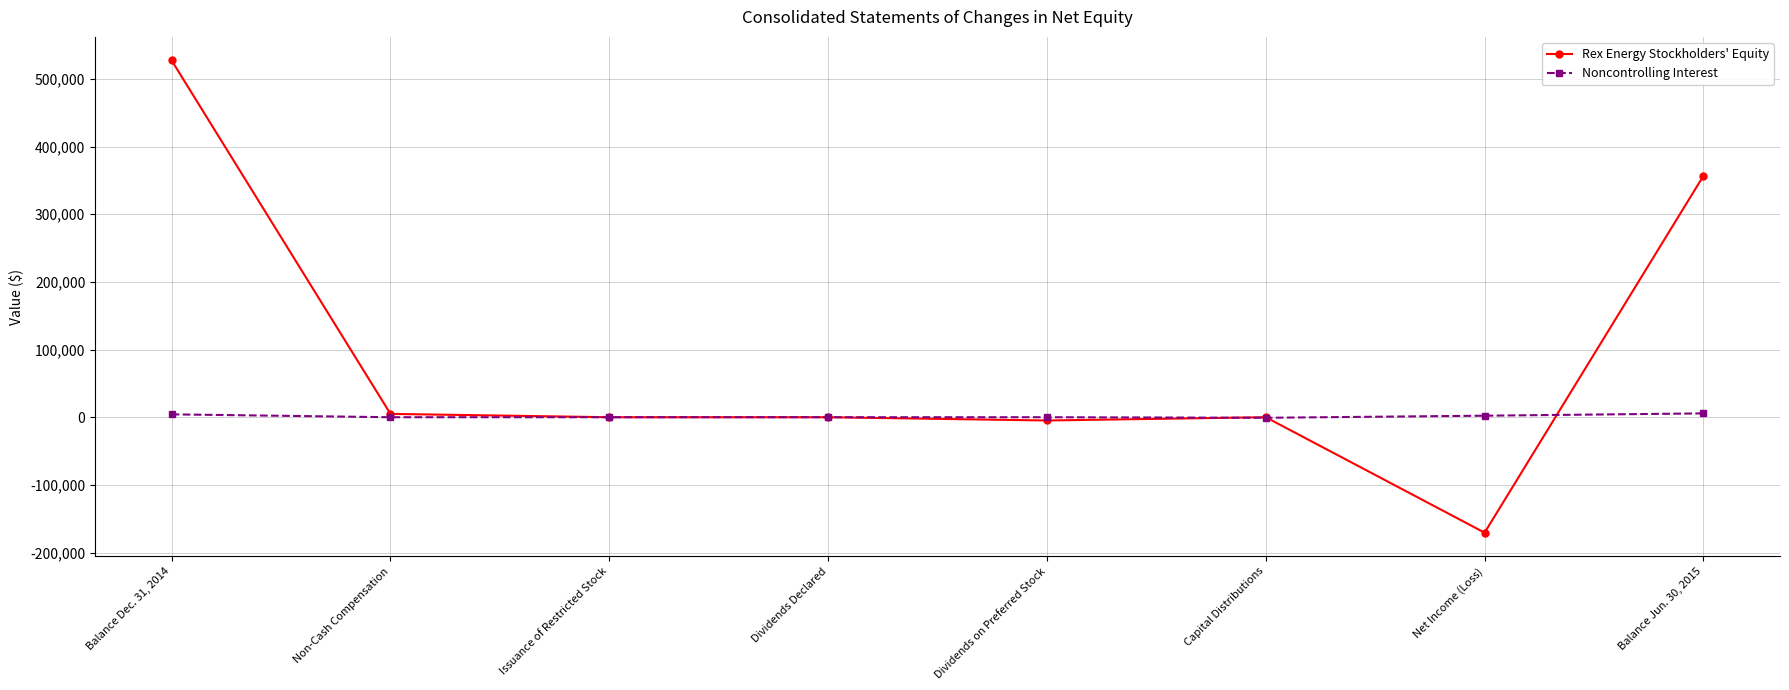

How many data points in Rex Energy Stockholders' Equity are less than 0?

2